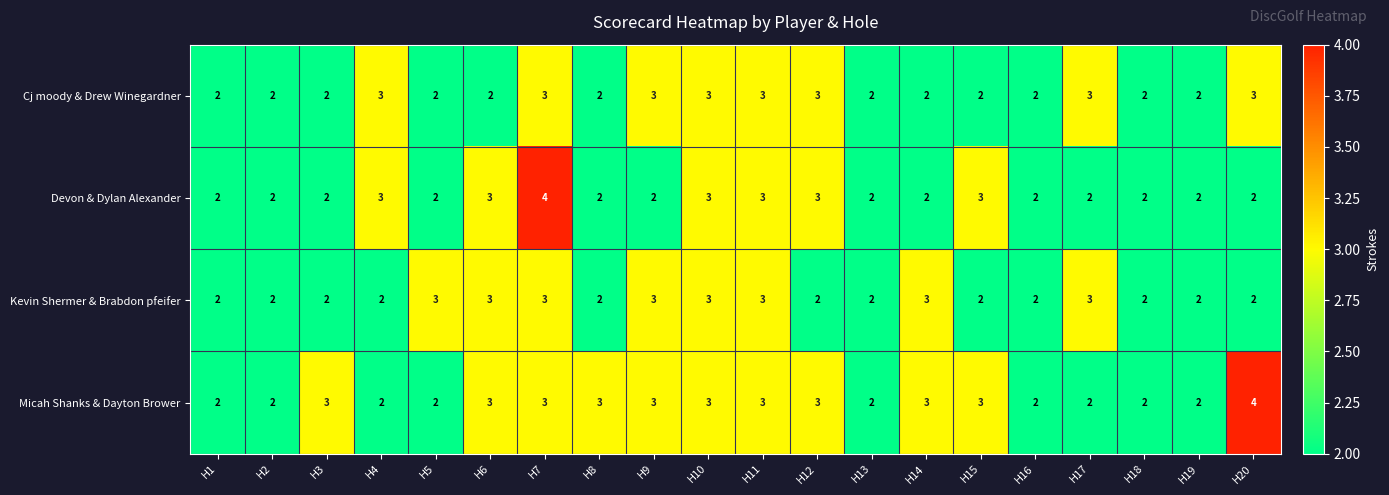

How many Kevin Shermer & Brabdon pfeifer values are between 2 and 3?

20